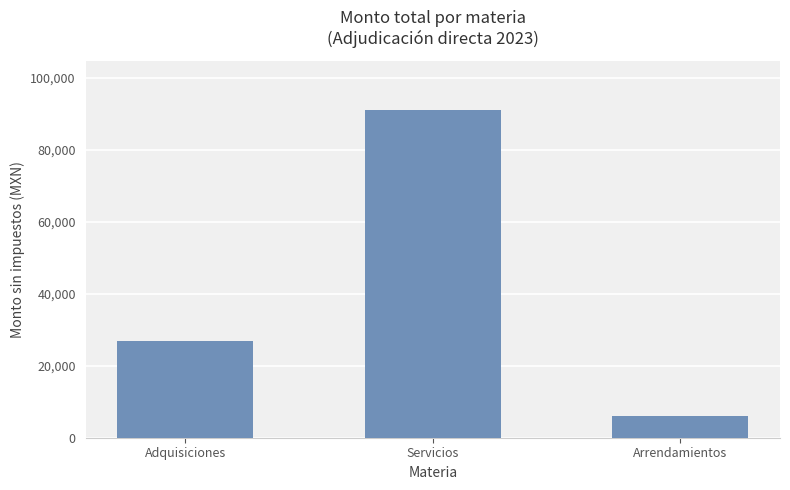

What is the average value?

41325.5